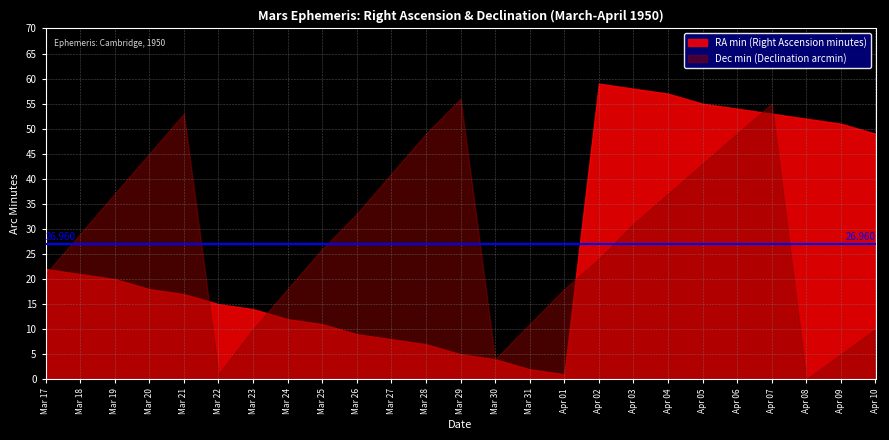

What is the sum of all RA min (Right Ascension minutes) values?

674